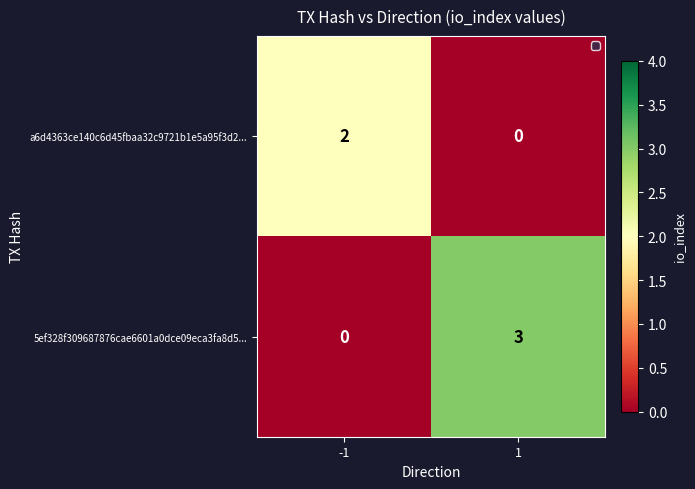

What is the maximum value shown in the chart?

3